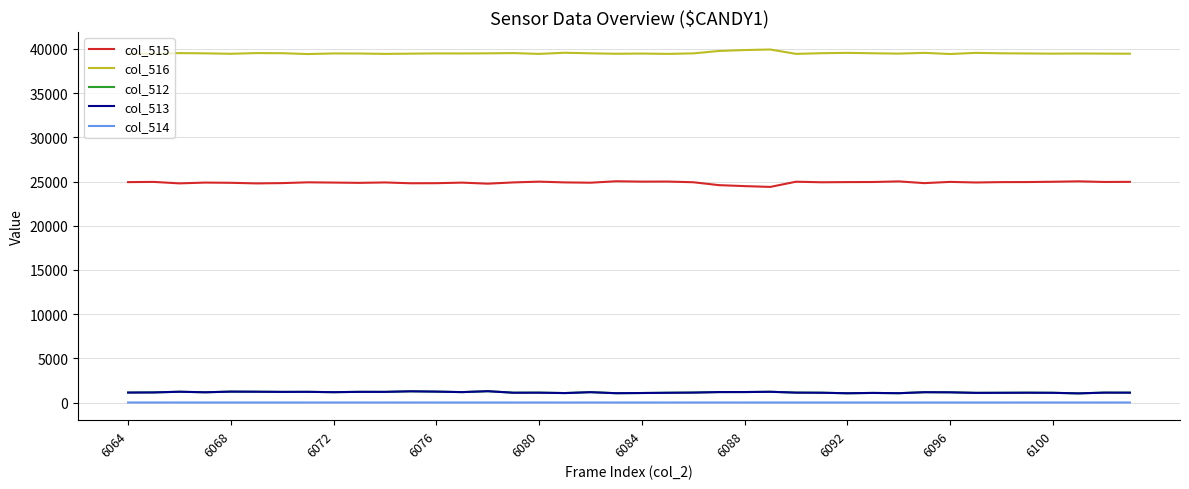

Which series has the largest total across all categories?

col_516